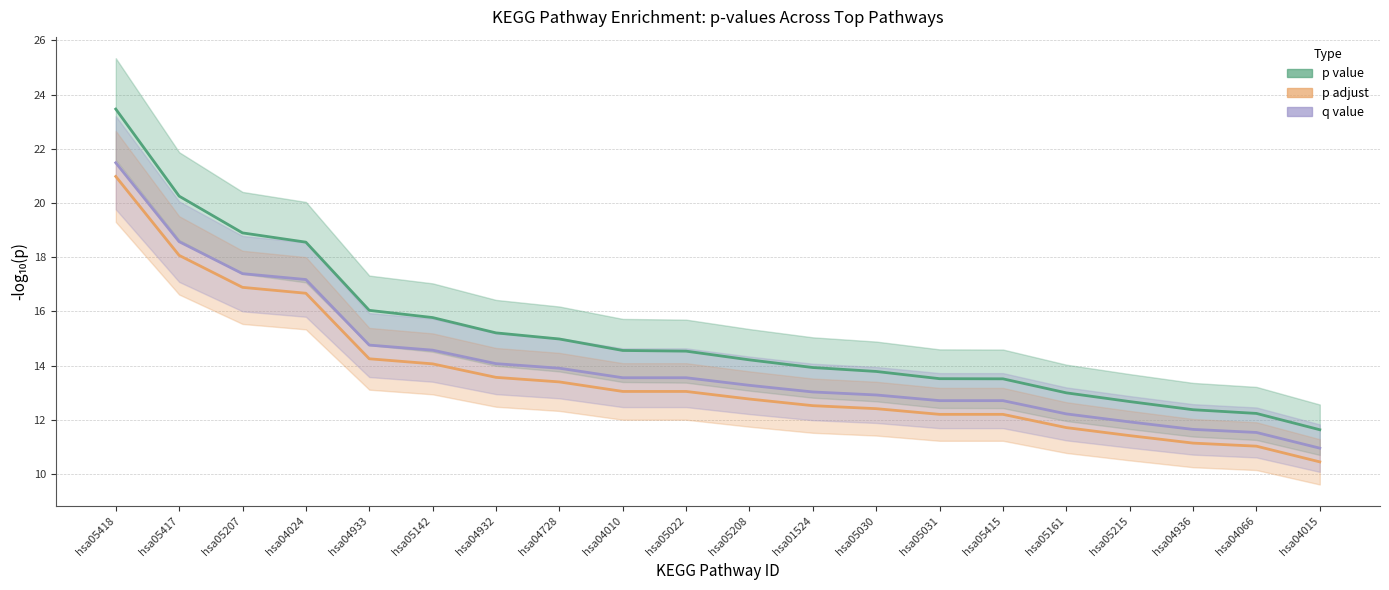

Count the number of data series in this chart.

3